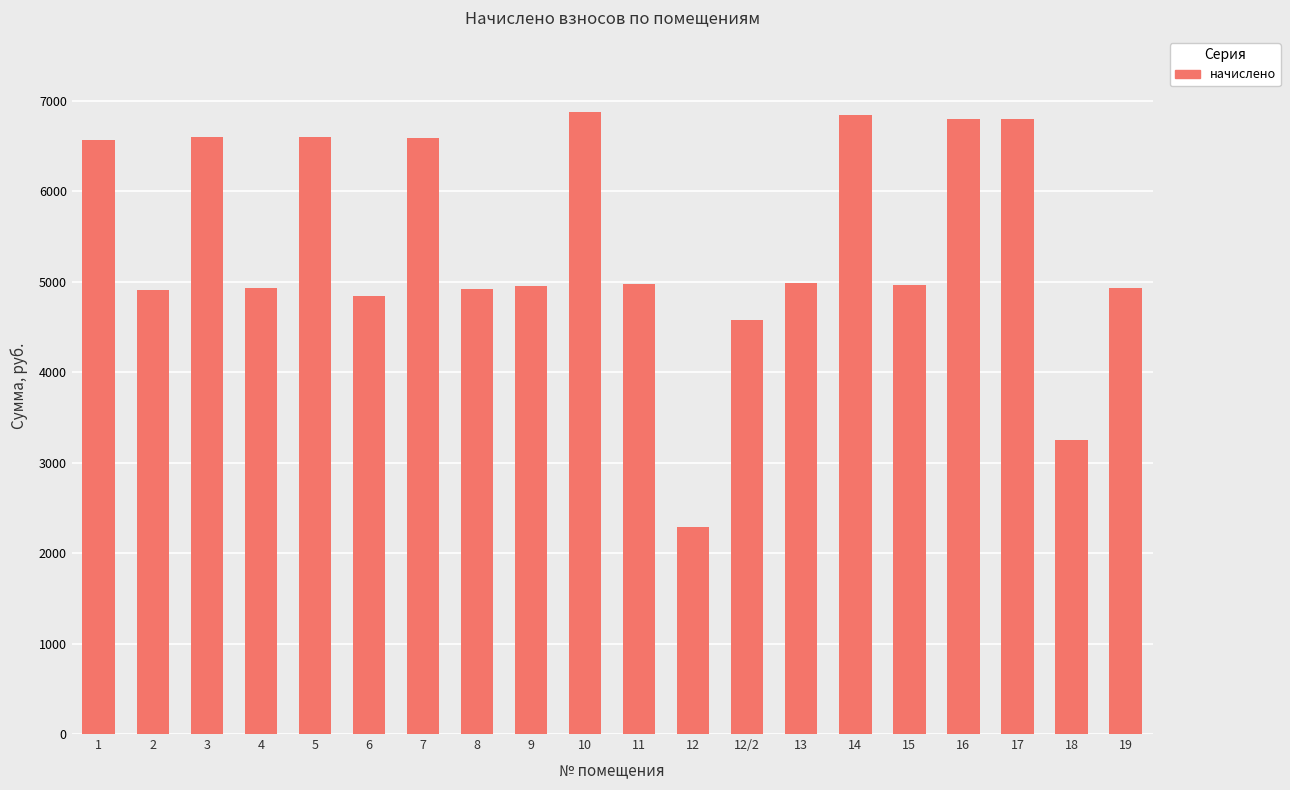

Is it true that the value at 10 is 6882.4?

True